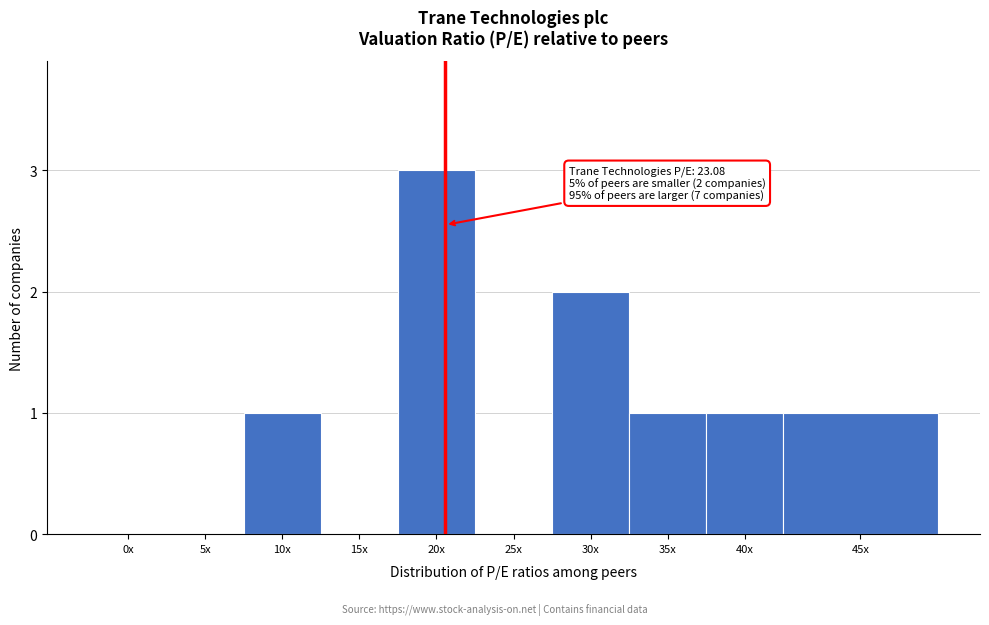

Reading left to right, transcribe all the data shown in this chart.

0x=0	5x=0	10x=1	15x=0	20x=3	25x=0	30x=2	35x=1	40x=1	45x=1